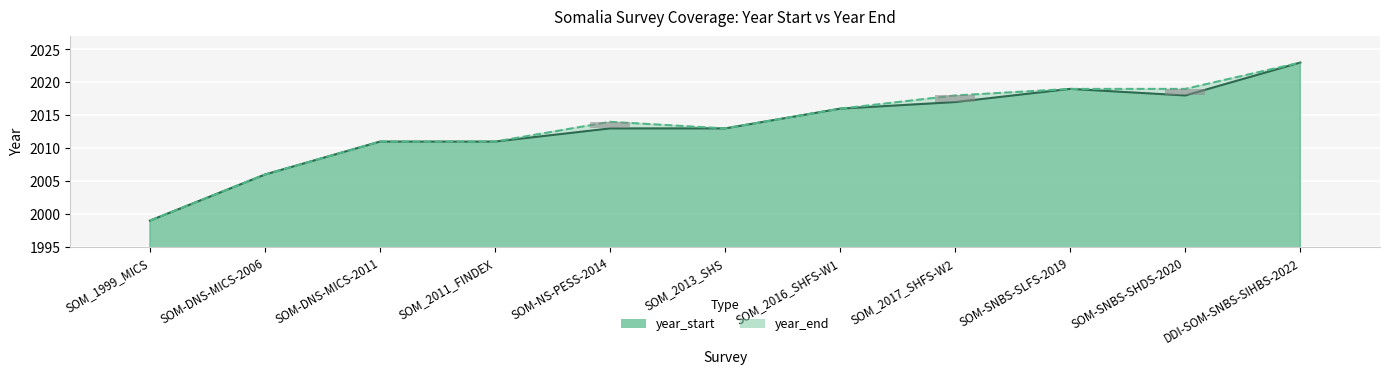

At which category is the sum across all series the highest?

DDI-SOM-SNBS-SIHBS-2022